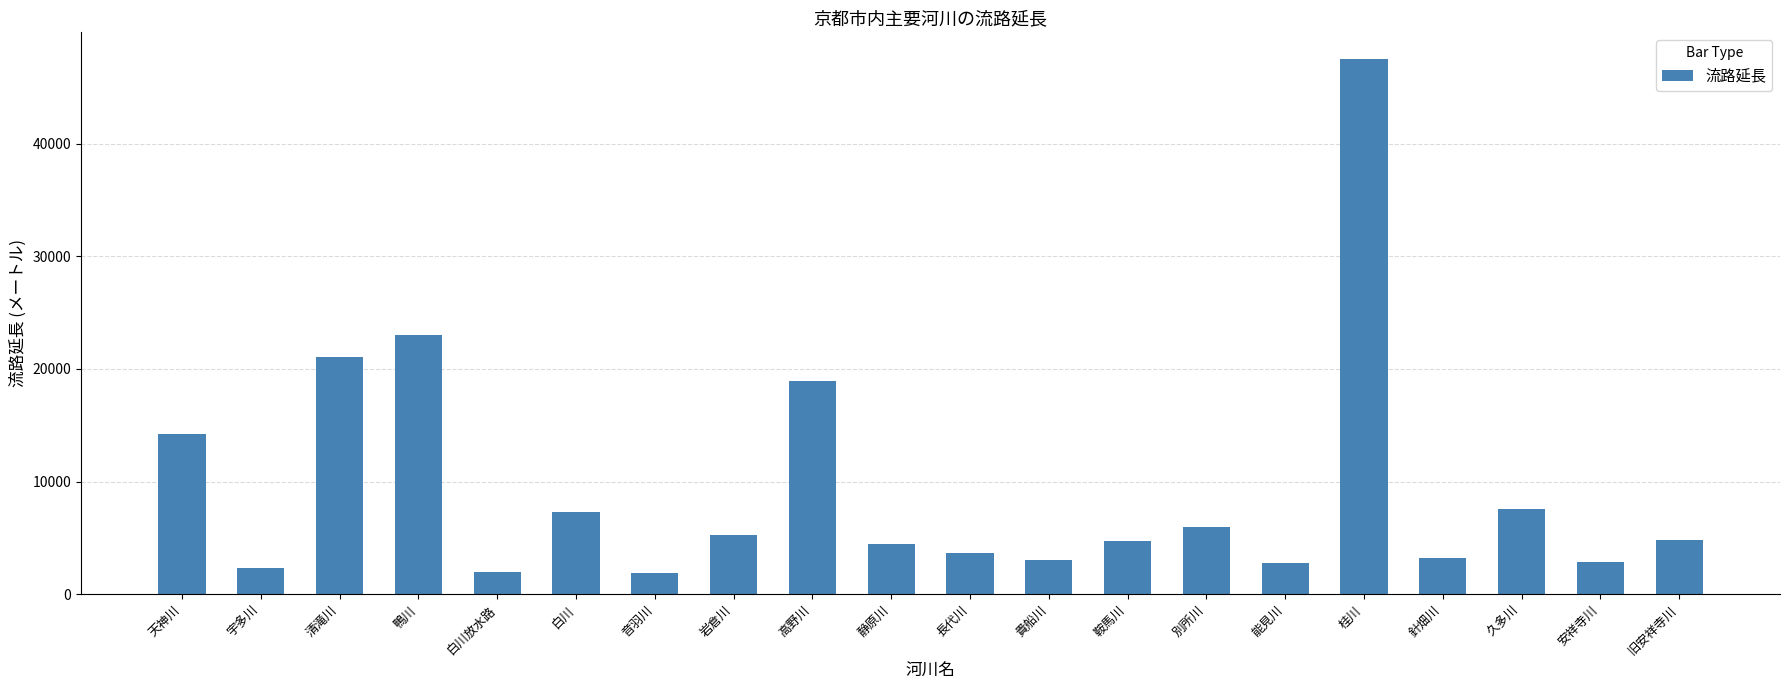

What is the label of the 9th bar from the right?

貴船川